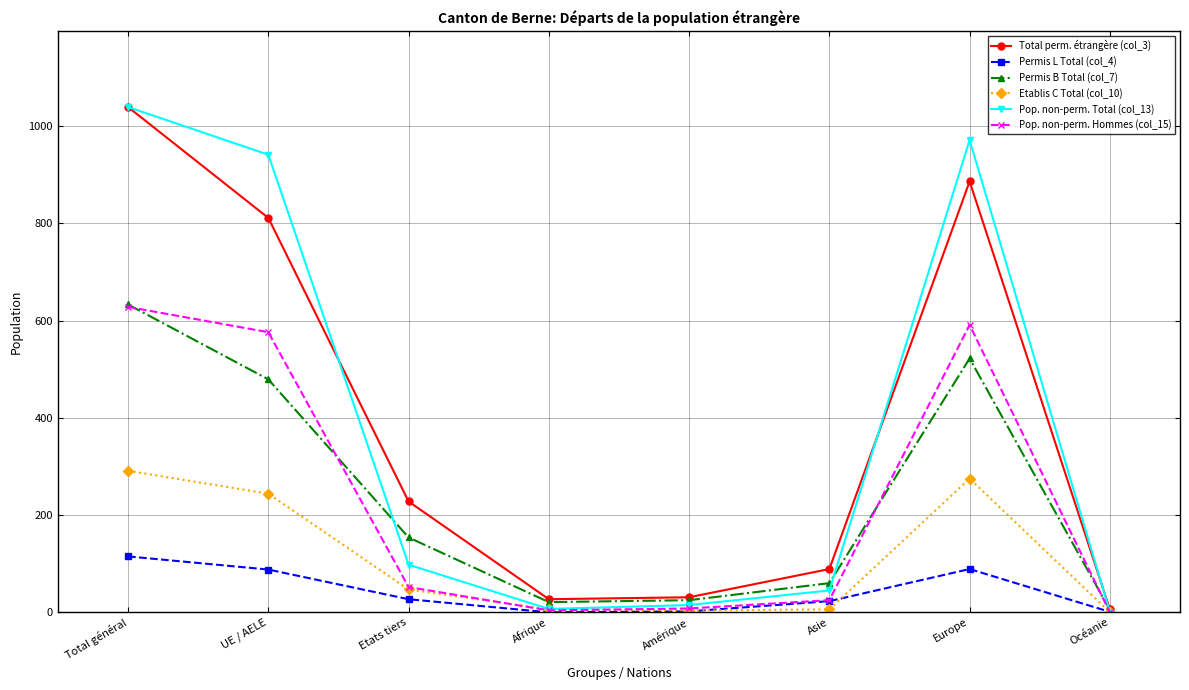

True or false: Pop. non-perm. Hommes (col_15) has more than 0 points higher than both neighbors.

True